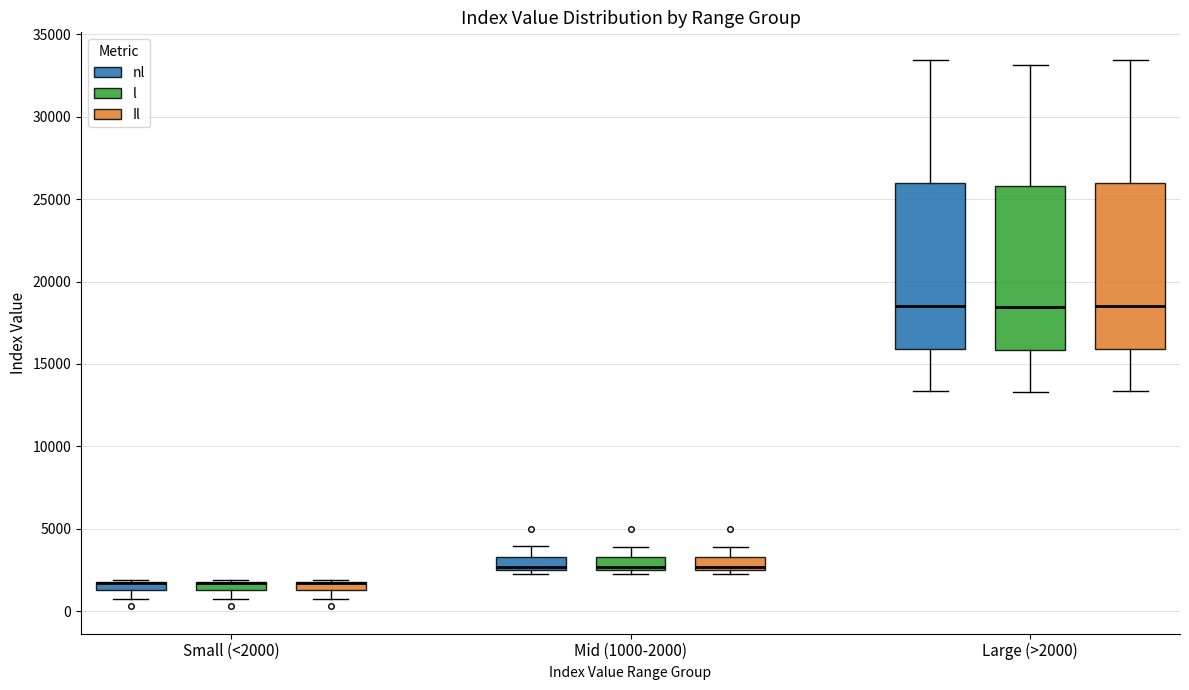

Where is the lower edge of the box for Small (<2000) (Il) on the y-axis? The values are not printed on the chart, so give them approximately, as read against the axis.

1500